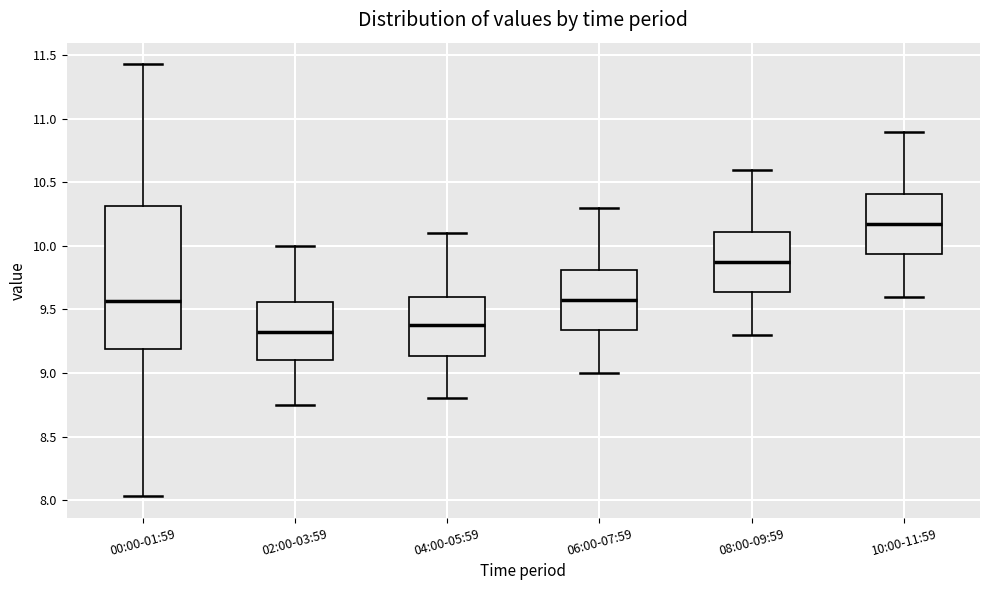

Which box's median line is the highest?

10:00-11:59